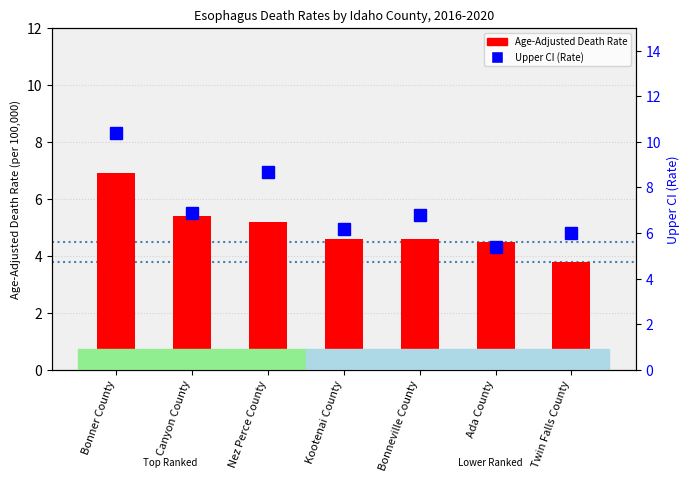

What is the difference between the Upper CI (Rate) values at Ada County and Kootenai County?

0.8